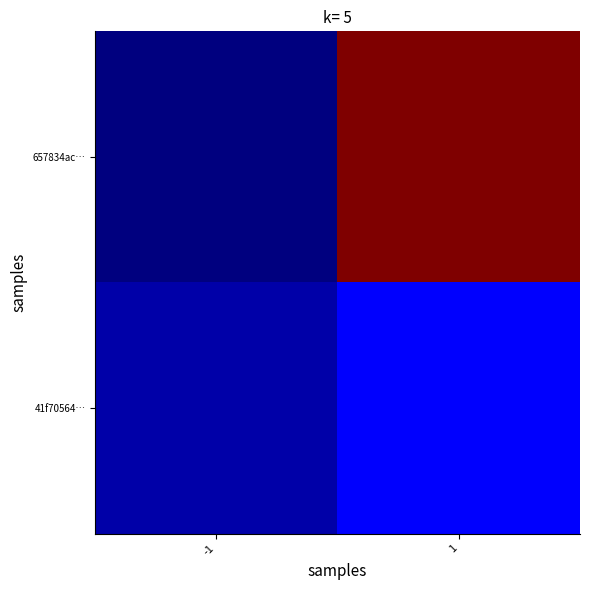

List the series in order of their peak value, highest first.

657834ac…, 41f70564…